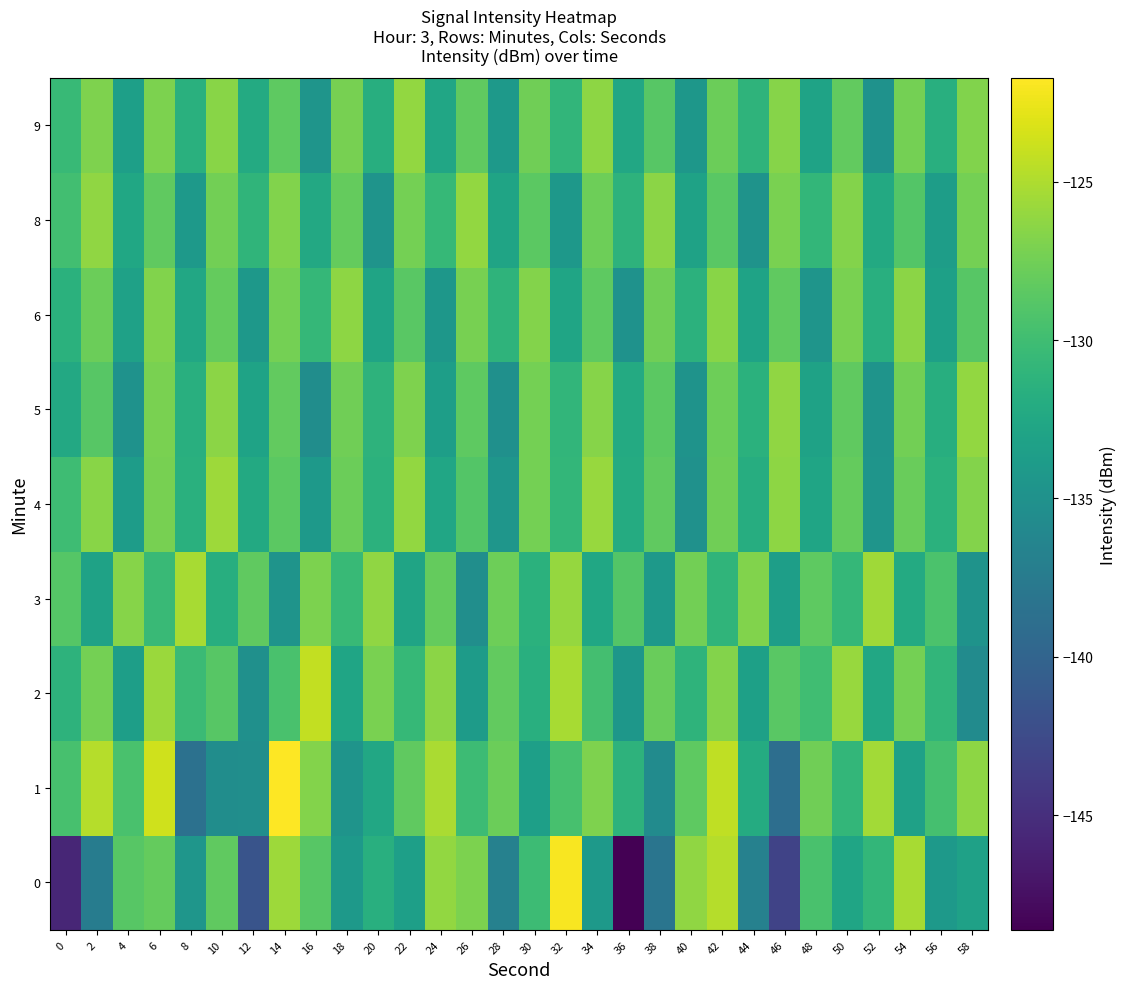

At how many categories does at least one series exceed -132?

30